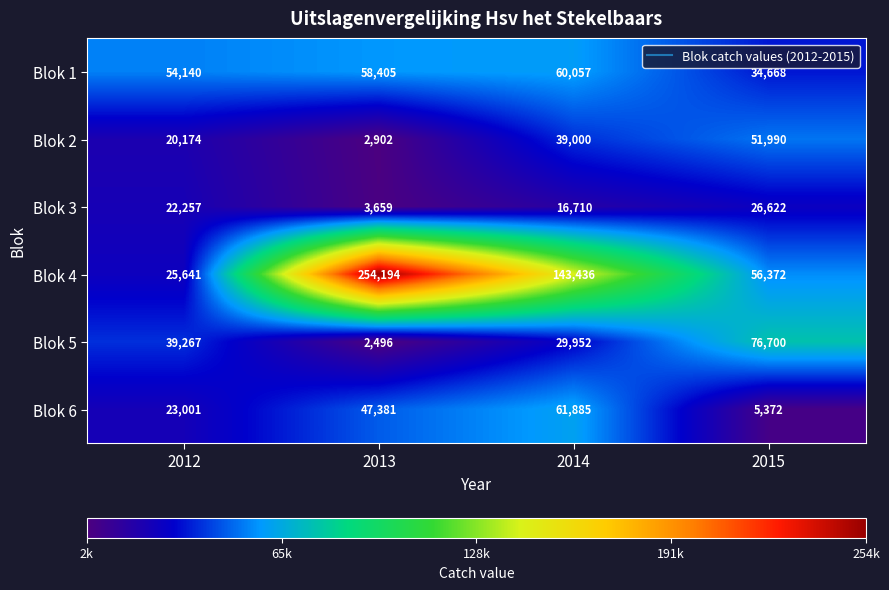

At 2013, list the series in order from smallest to largest.

Blok 5, Blok 2, Blok 3, Blok 6, Blok 1, Blok 4